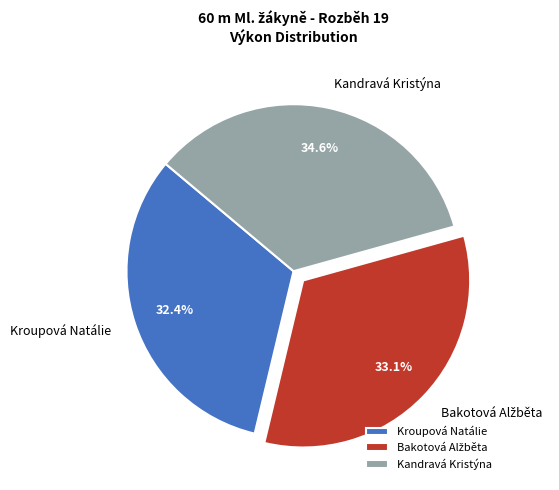

Is there a majority slice in this chart?

No